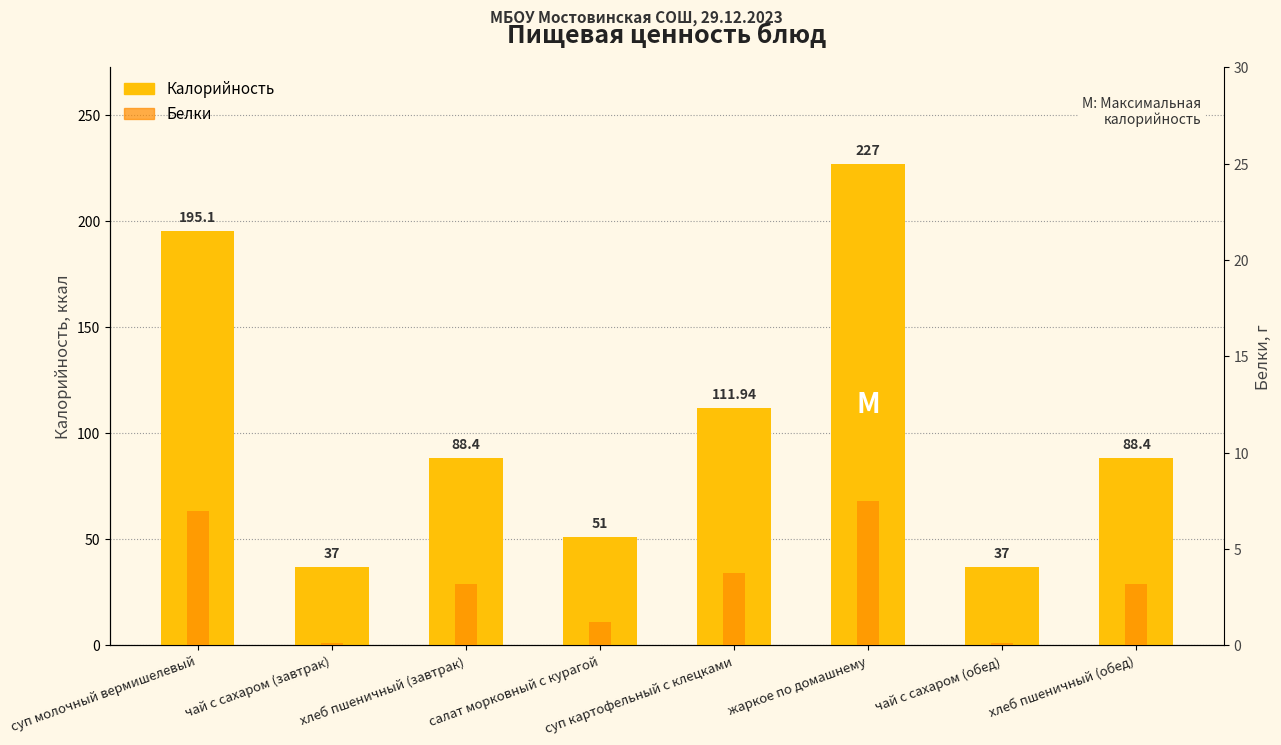

Between хлеб пшеничный (завтрак) and хлеб пшеничный (обед), which series saw the biggest shift?

Калорийность